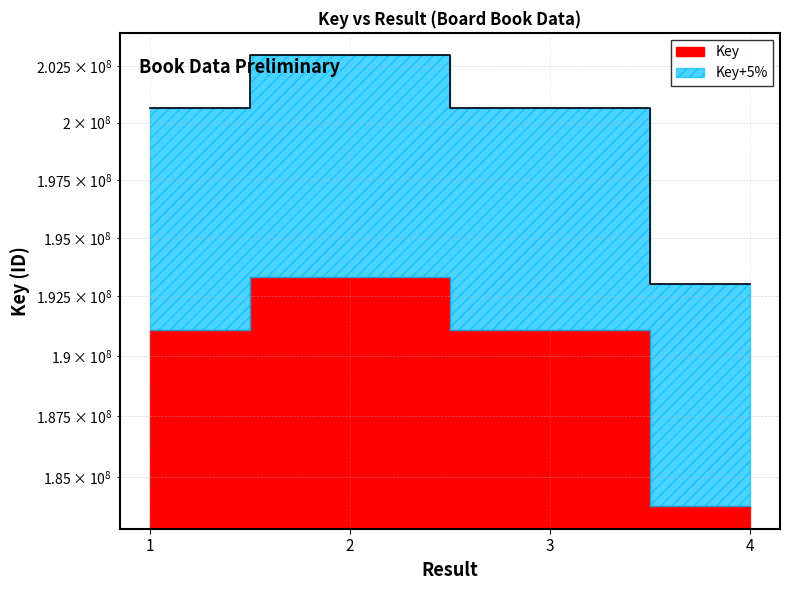

True or false: the data has more than 1 interior local peaks.

False